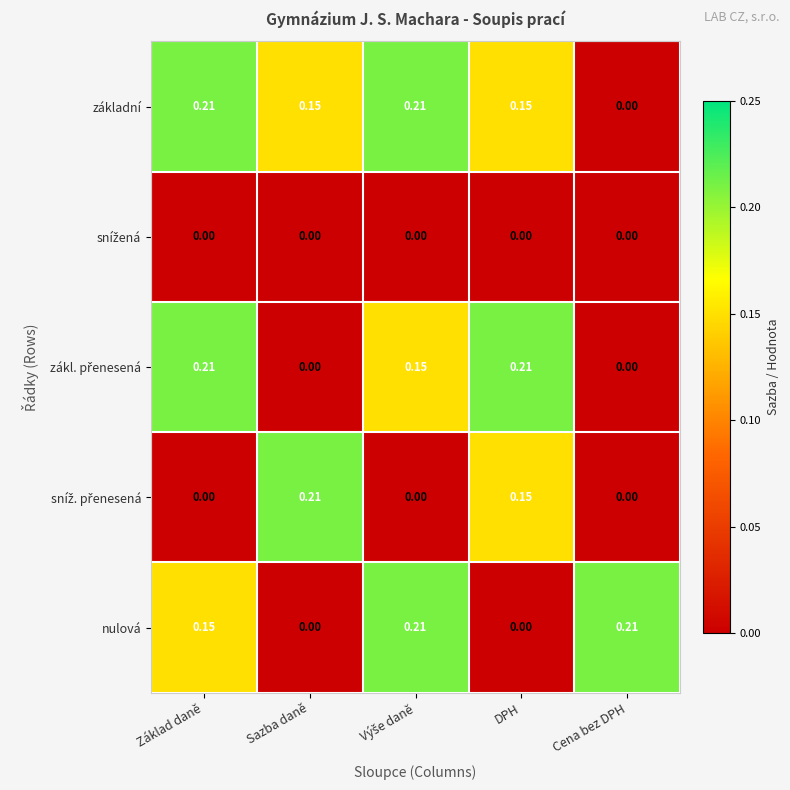

Which series has the largest total across all categories?

základní